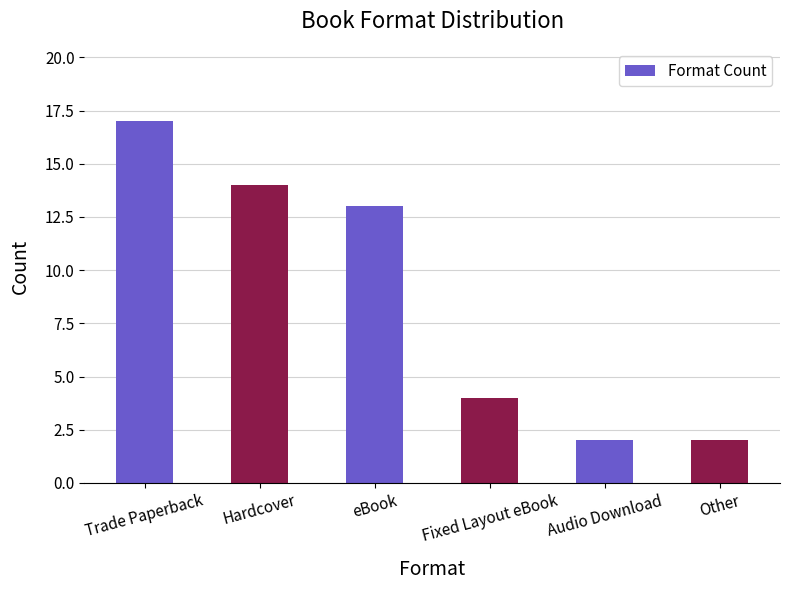

What position from the left is Hardcover?

2